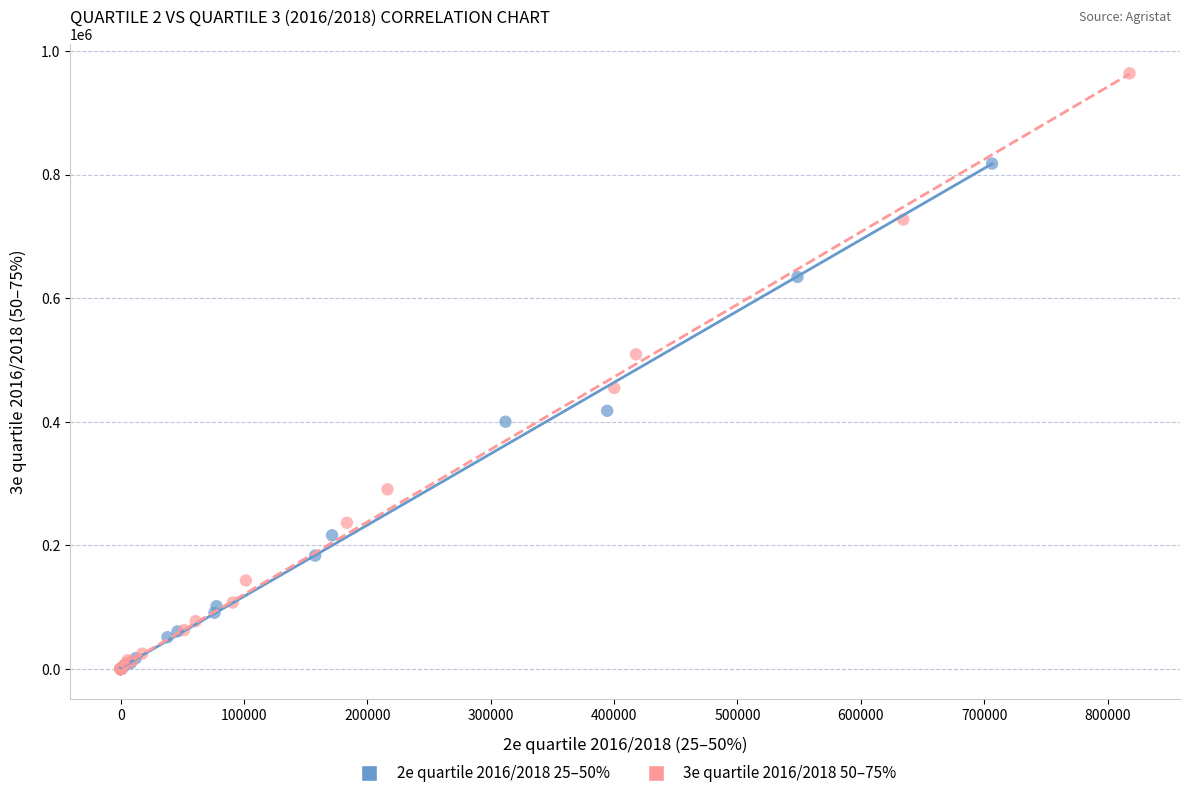

What are all the series names shown in the legend?

2e quartile 2016/2018 25–50%, 3e quartile 2016/2018 50–75%